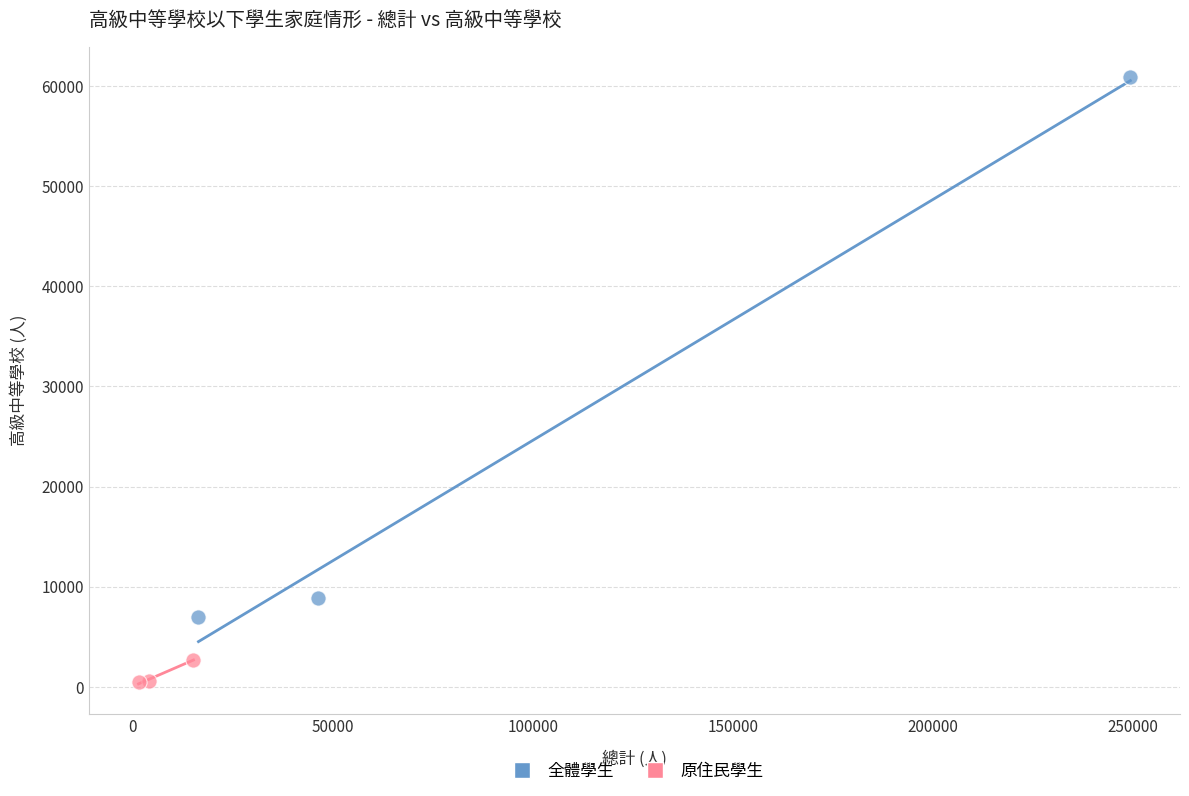

Which series has the widest spread of Y values?

全體學生